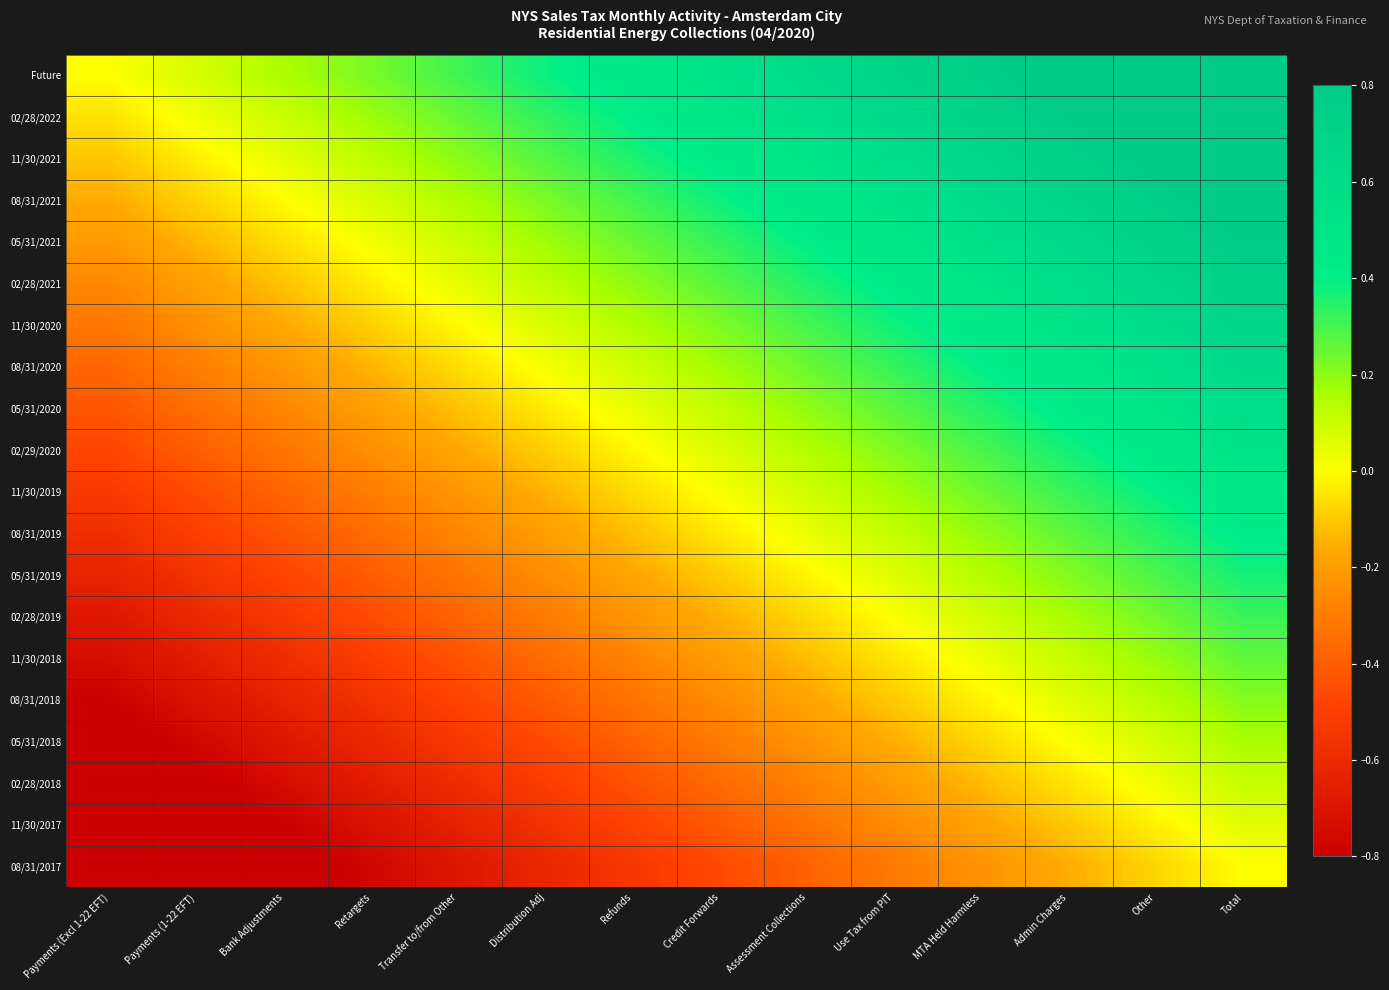

Reading left to right, extract all data points from this chart.

Future: Payments (Excl 1-22 EFT)=0.0	Payments (1-22 EFT)=0.1	Bank Adjustments=0.2	Retargets=0.2	Transfer to/from Other=0.3	Distribution Adj=0.4	Refunds=0.5	Credit Forwards=0.5	Assessment Collections=0.6	Use Tax from PIT=0.7	MTA Held Harmless=0.8	Admin Charges=0.8	Other=0.9	Total=1.0
02/28/2022: Payments (Excl 1-22 EFT)=-0.1	Payments (1-22 EFT)=0.0	Bank Adjustments=0.1	Retargets=0.2	Transfer to/from Other=0.3	Distribution Adj=0.3	Refunds=0.4	Credit Forwards=0.5	Assessment Collections=0.6	Use Tax from PIT=0.6	MTA Held Harmless=0.7	Admin Charges=0.8	Other=0.9	Total=0.9
11/30/2021: Payments (Excl 1-22 EFT)=-0.1	Payments (1-22 EFT)=-0.0	Bank Adjustments=0.0	Retargets=0.1	Transfer to/from Other=0.2	Distribution Adj=0.3	Refunds=0.4	Credit Forwards=0.4	Assessment Collections=0.5	Use Tax from PIT=0.6	MTA Held Harmless=0.7	Admin Charges=0.7	Other=0.8	Total=0.9
08/31/2021: Payments (Excl 1-22 EFT)=-0.2	Payments (1-22 EFT)=-0.1	Bank Adjustments=-0.0	Retargets=0.1	Transfer to/from Other=0.1	Distribution Adj=0.2	Refunds=0.3	Credit Forwards=0.4	Assessment Collections=0.5	Use Tax from PIT=0.5	MTA Held Harmless=0.6	Admin Charges=0.7	Other=0.8	Total=0.8
05/31/2021: Payments (Excl 1-22 EFT)=-0.2	Payments (1-22 EFT)=-0.1	Bank Adjustments=-0.1	Retargets=0.0	Transfer to/from Other=0.1	Distribution Adj=0.2	Refunds=0.3	Credit Forwards=0.3	Assessment Collections=0.4	Use Tax from PIT=0.5	MTA Held Harmless=0.6	Admin Charges=0.6	Other=0.7	Total=0.8
02/28/2021: Payments (Excl 1-22 EFT)=-0.3	Payments (1-22 EFT)=-0.2	Bank Adjustments=-0.1	Retargets=-0.0	Transfer to/from Other=0.0	Distribution Adj=0.1	Refunds=0.2	Credit Forwards=0.3	Assessment Collections=0.4	Use Tax from PIT=0.4	MTA Held Harmless=0.5	Admin Charges=0.6	Other=0.7	Total=0.7
11/30/2020: Payments (Excl 1-22 EFT)=-0.3	Payments (1-22 EFT)=-0.2	Bank Adjustments=-0.2	Retargets=-0.1	Transfer to/from Other=-0.0	Distribution Adj=0.1	Refunds=0.1	Credit Forwards=0.2	Assessment Collections=0.3	Use Tax from PIT=0.4	MTA Held Harmless=0.5	Admin Charges=0.5	Other=0.6	Total=0.7
08/31/2020: Payments (Excl 1-22 EFT)=-0.4	Payments (1-22 EFT)=-0.3	Bank Adjustments=-0.2	Retargets=-0.1	Transfer to/from Other=-0.1	Distribution Adj=0.0	Refunds=0.1	Credit Forwards=0.2	Assessment Collections=0.2	Use Tax from PIT=0.3	MTA Held Harmless=0.4	Admin Charges=0.5	Other=0.6	Total=0.6
05/31/2020: Payments (Excl 1-22 EFT)=-0.4	Payments (1-22 EFT)=-0.3	Bank Adjustments=-0.3	Retargets=-0.2	Transfer to/from Other=-0.1	Distribution Adj=-0.0	Refunds=0.0	Credit Forwards=0.1	Assessment Collections=0.2	Use Tax from PIT=0.3	MTA Held Harmless=0.3	Admin Charges=0.4	Other=0.5	Total=0.6
02/29/2020: Payments (Excl 1-22 EFT)=-0.5	Payments (1-22 EFT)=-0.4	Bank Adjustments=-0.3	Retargets=-0.2	Transfer to/from Other=-0.2	Distribution Adj=-0.1	Refunds=-0.0	Credit Forwards=0.1	Assessment Collections=0.1	Use Tax from PIT=0.2	MTA Held Harmless=0.3	Admin Charges=0.4	Other=0.4	Total=0.5
11/30/2019: Payments (Excl 1-22 EFT)=-0.5	Payments (1-22 EFT)=-0.4	Bank Adjustments=-0.4	Retargets=-0.3	Transfer to/from Other=-0.2	Distribution Adj=-0.1	Refunds=-0.1	Credit Forwards=0.0	Assessment Collections=0.1	Use Tax from PIT=0.2	MTA Held Harmless=0.2	Admin Charges=0.3	Other=0.4	Total=0.5
08/31/2019: Payments (Excl 1-22 EFT)=-0.6	Payments (1-22 EFT)=-0.5	Bank Adjustments=-0.4	Retargets=-0.3	Transfer to/from Other=-0.3	Distribution Adj=-0.2	Refunds=-0.1	Credit Forwards=-0.0	Assessment Collections=0.0	Use Tax from PIT=0.1	MTA Held Harmless=0.2	Admin Charges=0.3	Other=0.3	Total=0.4
05/31/2019: Payments (Excl 1-22 EFT)=-0.6	Payments (1-22 EFT)=-0.6	Bank Adjustments=-0.5	Retargets=-0.4	Transfer to/from Other=-0.3	Distribution Adj=-0.2	Refunds=-0.2	Credit Forwards=-0.1	Assessment Collections=-0.0	Use Tax from PIT=0.1	MTA Held Harmless=0.1	Admin Charges=0.2	Other=0.3	Total=0.4
02/28/2019: Payments (Excl 1-22 EFT)=-0.7	Payments (1-22 EFT)=-0.6	Bank Adjustments=-0.5	Retargets=-0.5	Transfer to/from Other=-0.4	Distribution Adj=-0.3	Refunds=-0.2	Credit Forwards=-0.1	Assessment Collections=-0.1	Use Tax from PIT=0.0	MTA Held Harmless=0.1	Admin Charges=0.2	Other=0.2	Total=0.3
11/30/2018: Payments (Excl 1-22 EFT)=-0.7	Payments (1-22 EFT)=-0.7	Bank Adjustments=-0.6	Retargets=-0.5	Transfer to/from Other=-0.4	Distribution Adj=-0.4	Refunds=-0.3	Credit Forwards=-0.2	Assessment Collections=-0.1	Use Tax from PIT=-0.0	MTA Held Harmless=0.0	Admin Charges=0.1	Other=0.2	Total=0.3
08/31/2018: Payments (Excl 1-22 EFT)=-0.8	Payments (1-22 EFT)=-0.7	Bank Adjustments=-0.6	Retargets=-0.6	Transfer to/from Other=-0.5	Distribution Adj=-0.4	Refunds=-0.3	Credit Forwards=-0.3	Assessment Collections=-0.2	Use Tax from PIT=-0.1	MTA Held Harmless=-0.0	Admin Charges=0.1	Other=0.1	Total=0.2
05/31/2018: Payments (Excl 1-22 EFT)=-0.8	Payments (1-22 EFT)=-0.8	Bank Adjustments=-0.7	Retargets=-0.6	Transfer to/from Other=-0.5	Distribution Adj=-0.5	Refunds=-0.4	Credit Forwards=-0.3	Assessment Collections=-0.2	Use Tax from PIT=-0.1	MTA Held Harmless=-0.1	Admin Charges=0.0	Other=0.1	Total=0.2
02/28/2018: Payments (Excl 1-22 EFT)=-0.9	Payments (1-22 EFT)=-0.8	Bank Adjustments=-0.7	Retargets=-0.7	Transfer to/from Other=-0.6	Distribution Adj=-0.5	Refunds=-0.4	Credit Forwards=-0.4	Assessment Collections=-0.3	Use Tax from PIT=-0.2	MTA Held Harmless=-0.1	Admin Charges=-0.0	Other=0.0	Total=0.1
11/30/2017: Payments (Excl 1-22 EFT)=-0.9	Payments (1-22 EFT)=-0.9	Bank Adjustments=-0.8	Retargets=-0.7	Transfer to/from Other=-0.6	Distribution Adj=-0.6	Refunds=-0.5	Credit Forwards=-0.4	Assessment Collections=-0.3	Use Tax from PIT=-0.3	MTA Held Harmless=-0.2	Admin Charges=-0.1	Other=-0.0	Total=0.1
08/31/2017: Payments (Excl 1-22 EFT)=-1.0	Payments (1-22 EFT)=-0.9	Bank Adjustments=-0.8	Retargets=-0.8	Transfer to/from Other=-0.7	Distribution Adj=-0.6	Refunds=-0.5	Credit Forwards=-0.5	Assessment Collections=-0.4	Use Tax from PIT=-0.3	MTA Held Harmless=-0.2	Admin Charges=-0.2	Other=-0.1	Total=0.0